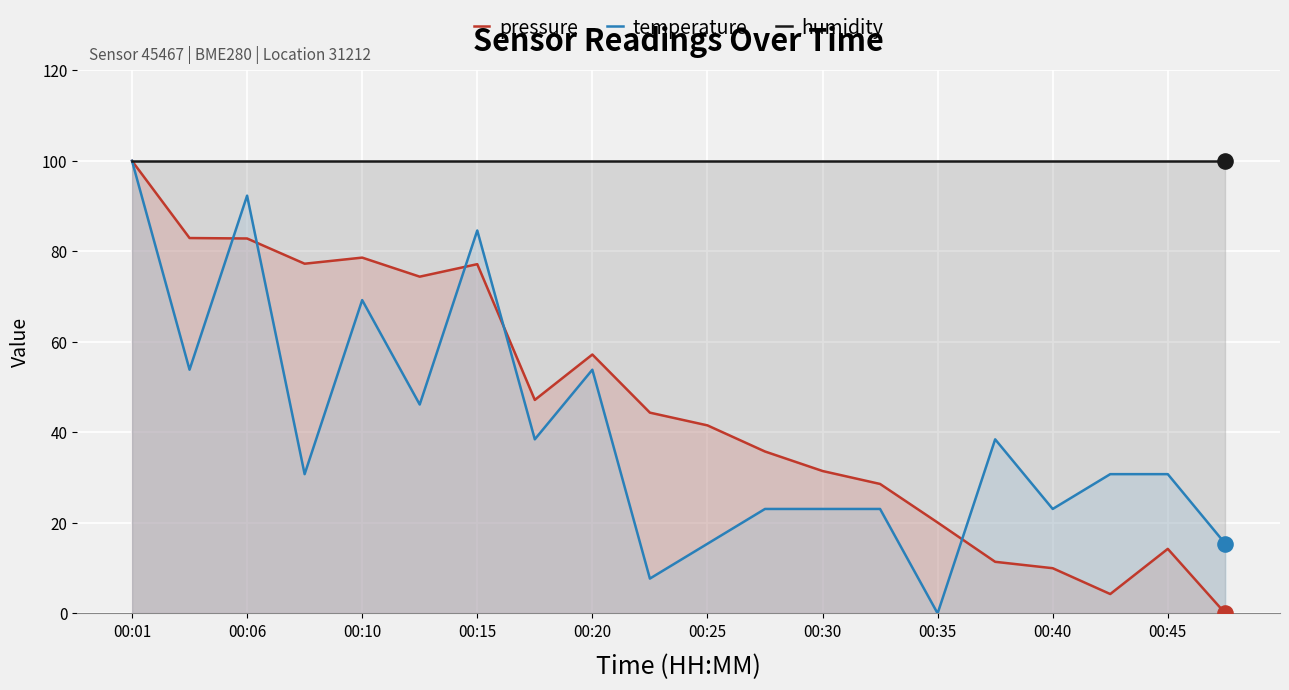

At which category is the sum across all series the highest?

00:01